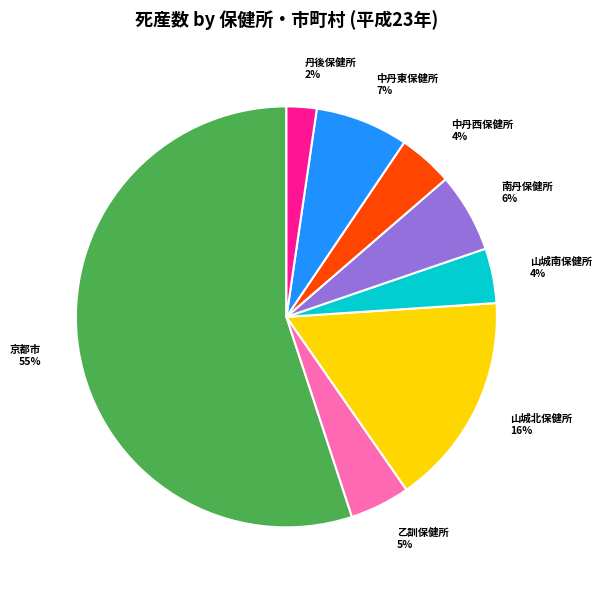

Is 京都市 the majority of the pie?

Yes